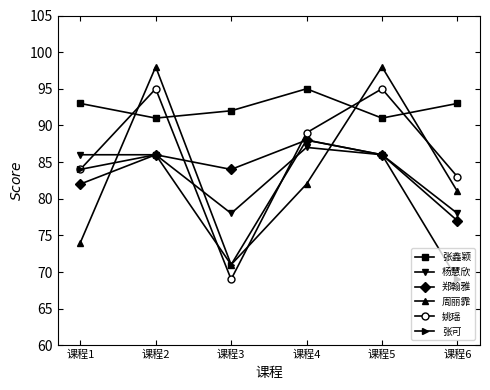

How many intersections are there between 张鑫颖 and 周丽霏?

4